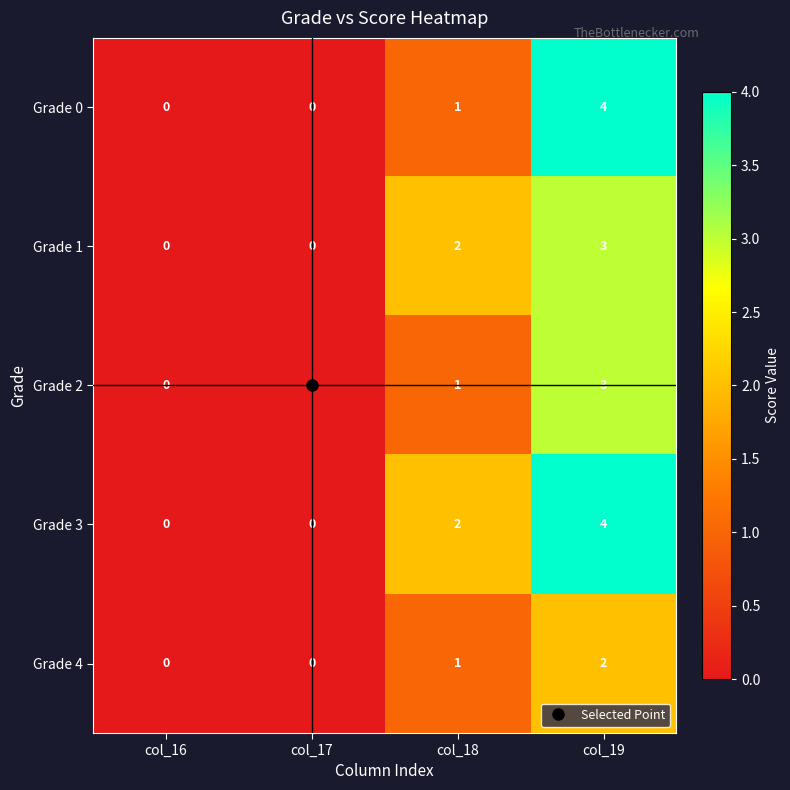

What is the maximum value for Grade 1?

3